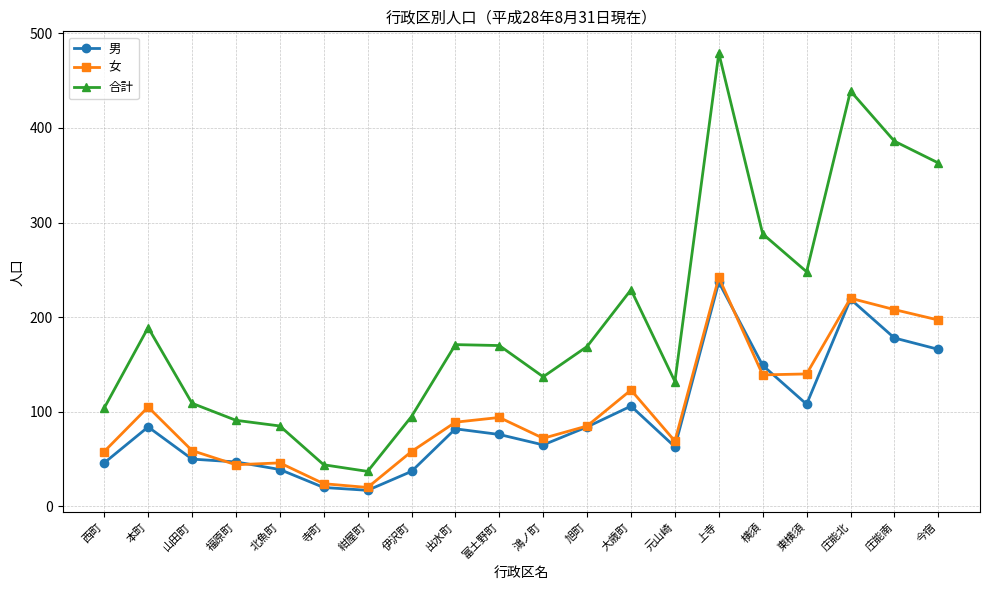

How many values in the 男 series are below 82?

10